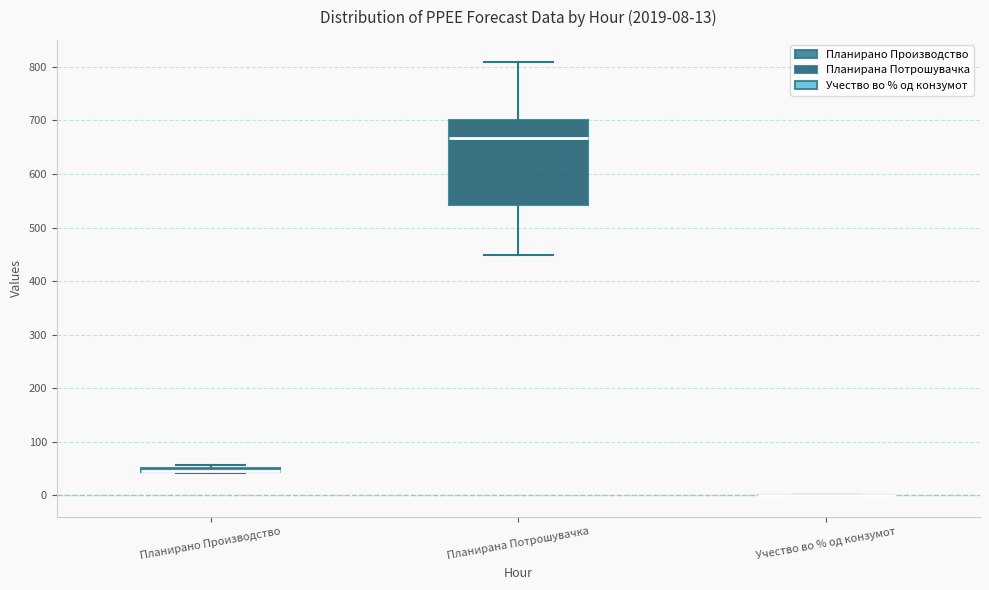

Comparing the boxes themselves (not the whiskers), which one is the tallest?

Планирана Потрошувачка